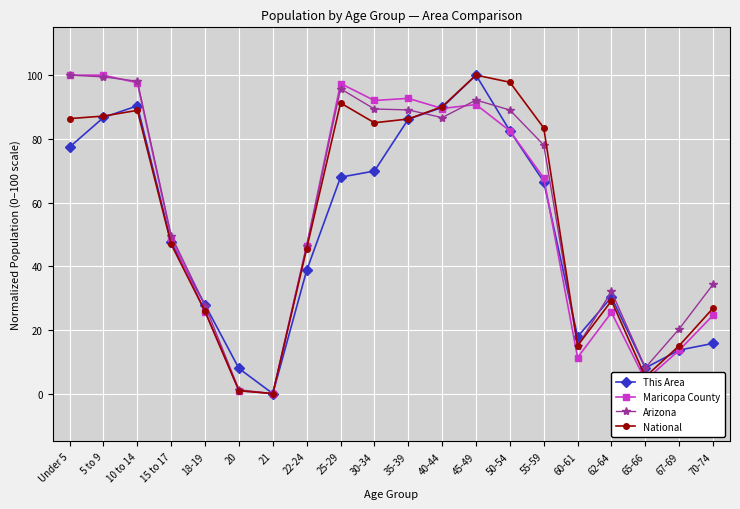

In Arizona, how many points are lower than both neighbors (excluding endpoints)?

4